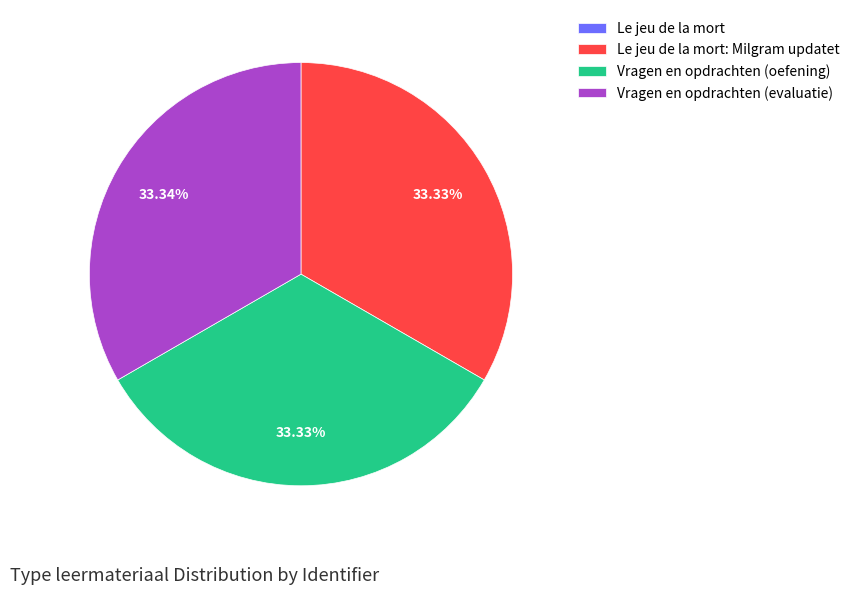

Does any single category account for the majority?

No